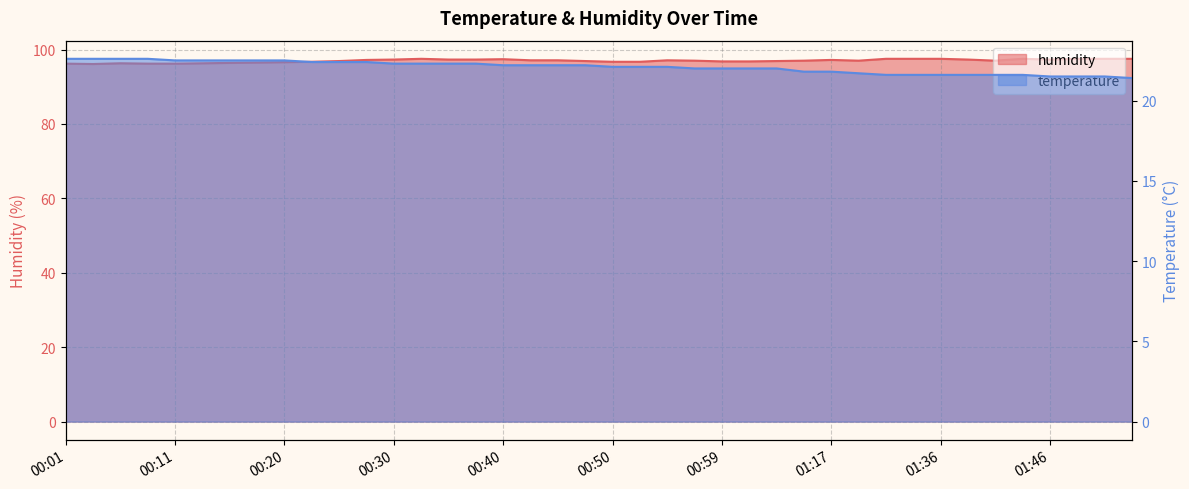

What is the label of the 37th point from the left?

01:46